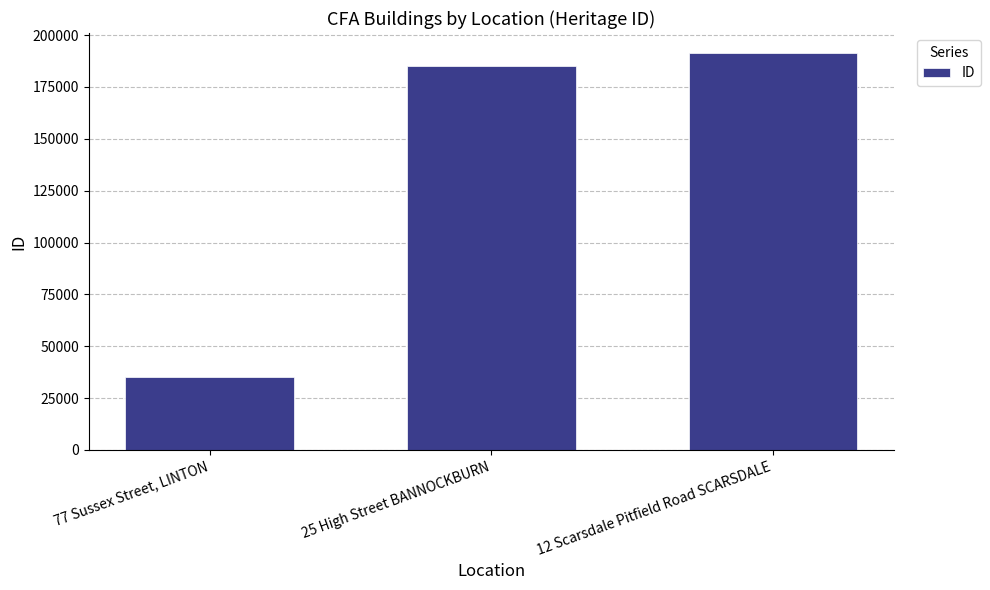

The value at 25 High Street BANNOCKBURN is 184973. True or false?

True